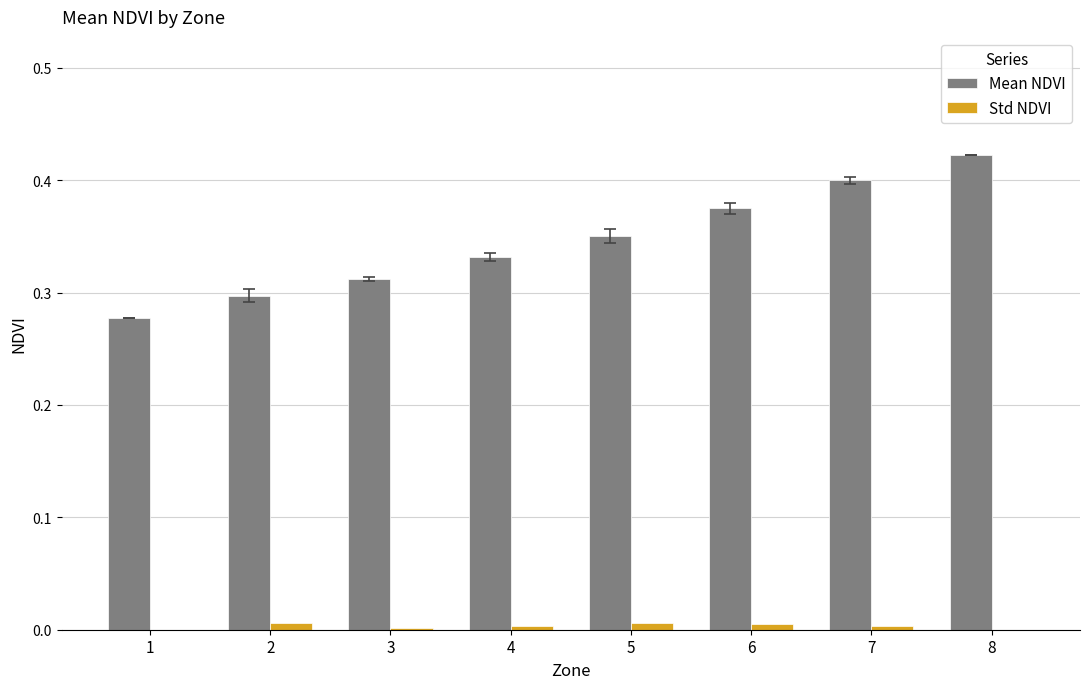

The value of Mean NDVI at 1 is 0.3. True or false?

True